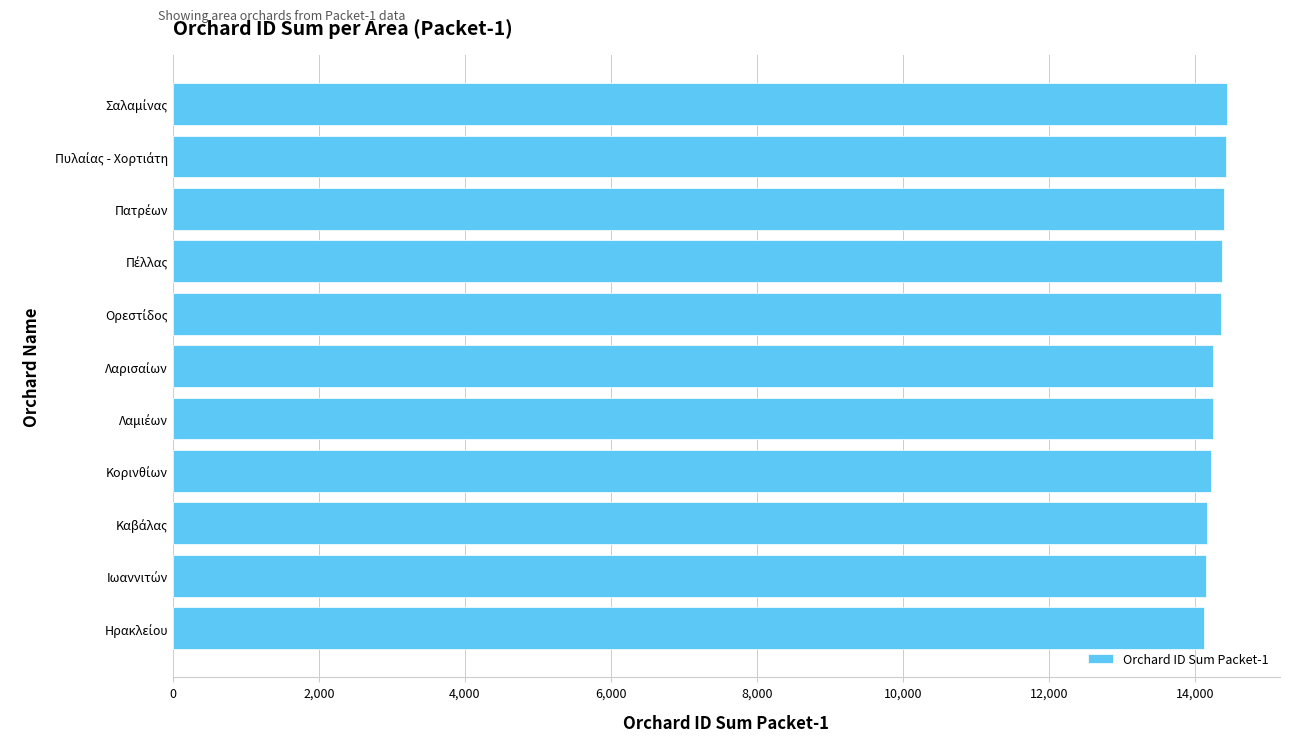

What is the minimum value shown in the chart?

14126